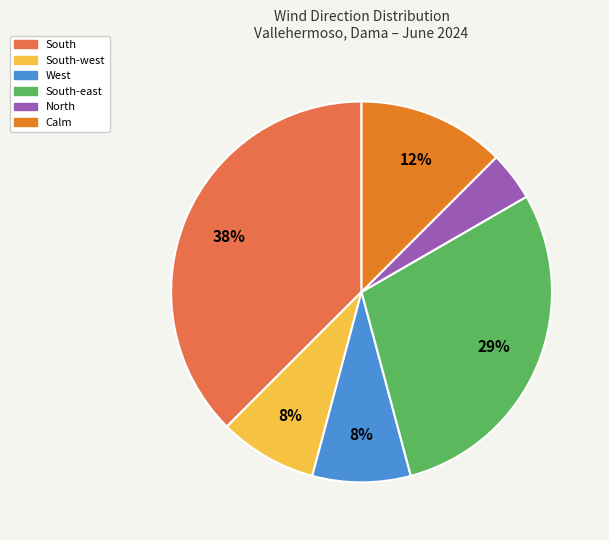

Does any single category account for the majority?

No